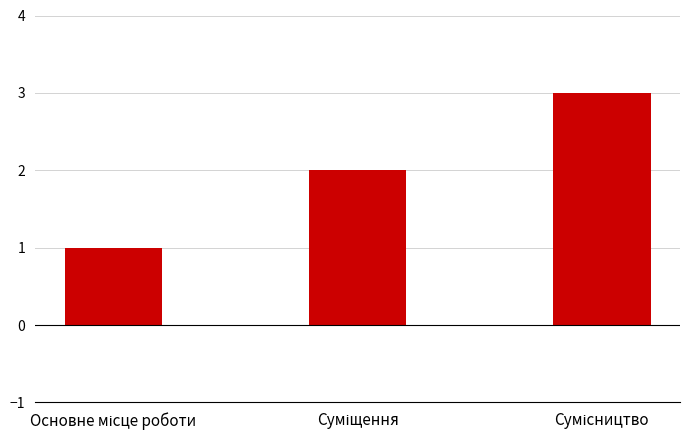

How many bars are there in total?

3